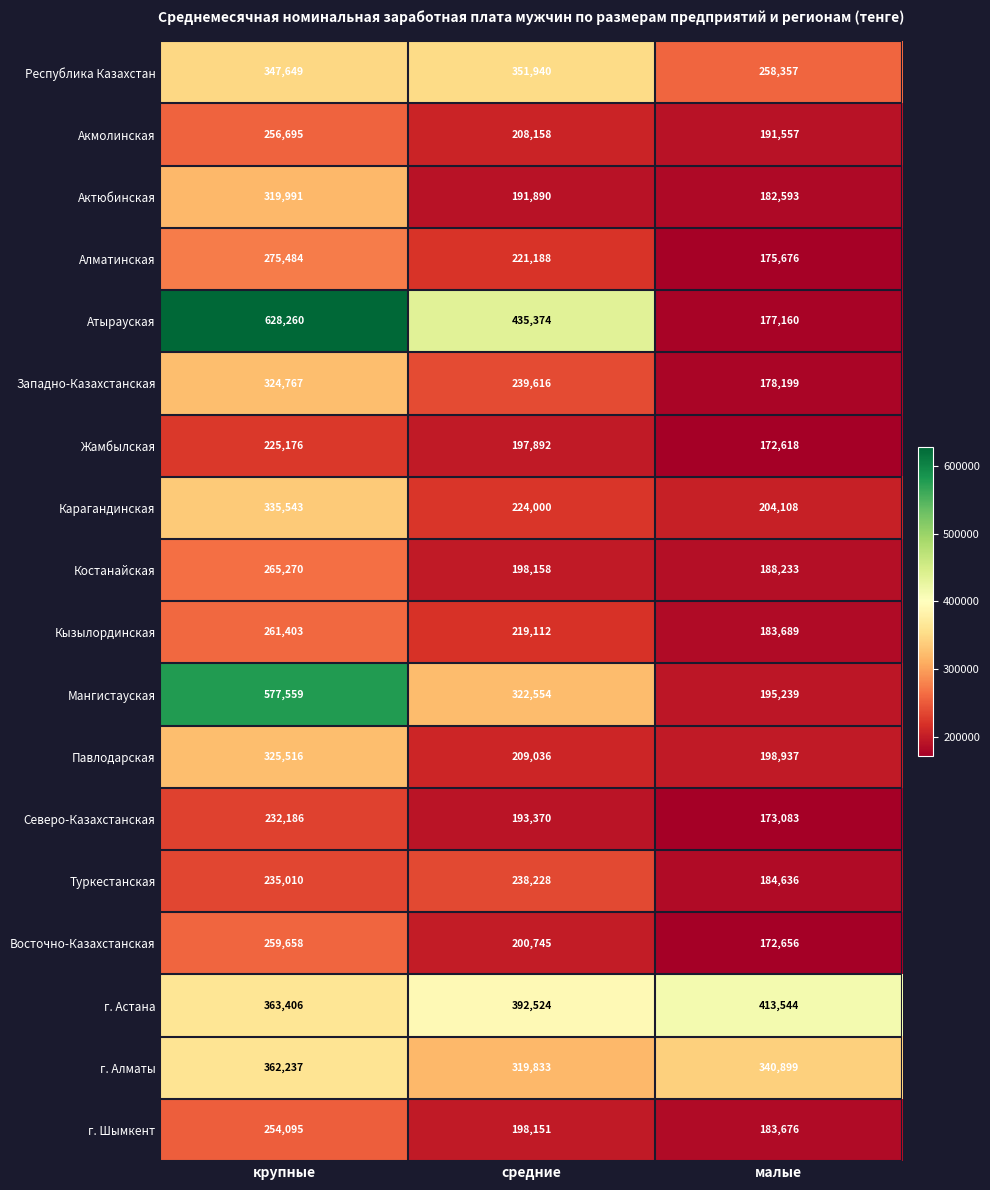

True or false: Восточно-Казахстанская has a value of 131155 at крупные.

False